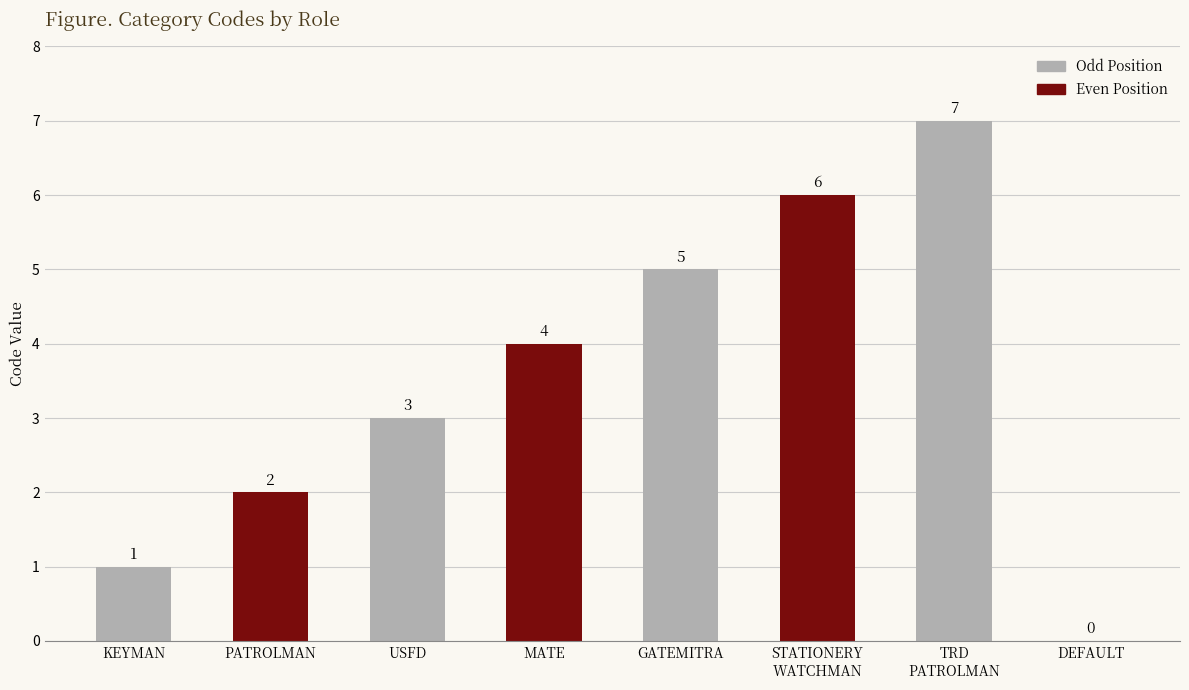

Is it true that the value at KEYMAN is 1?

True